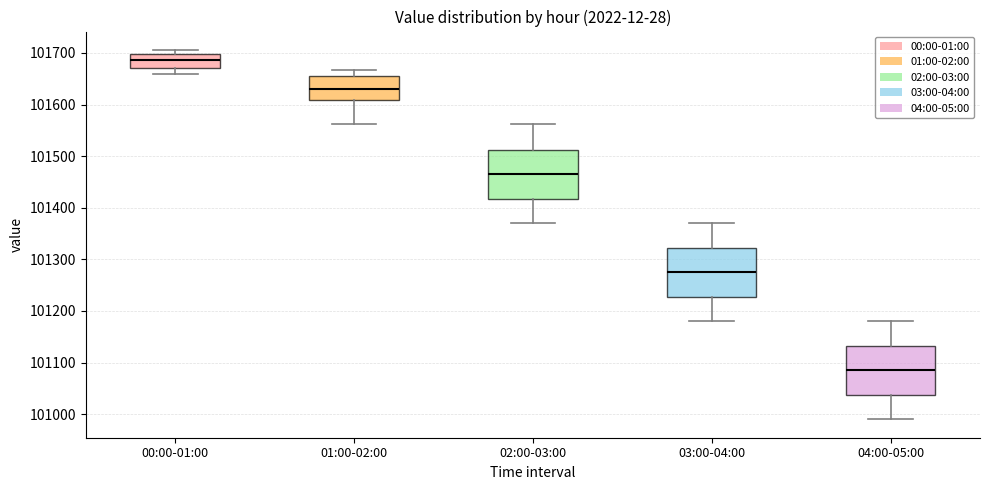

Where does the median line of the box for 03:00-04:00 sit on the y-axis? The values are not printed on the chart, so give them approximately, as read against the axis.

101280